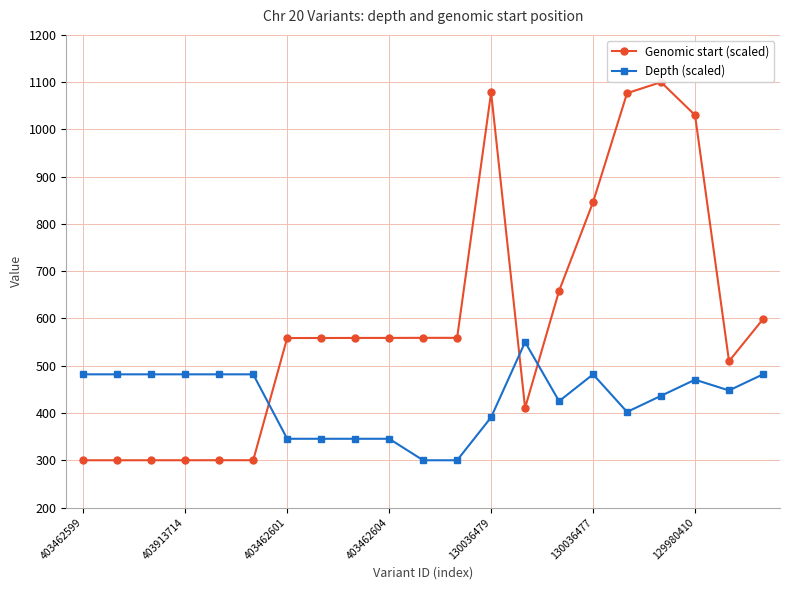

What is the average value of the Genomic start (scaled) series?

593.4